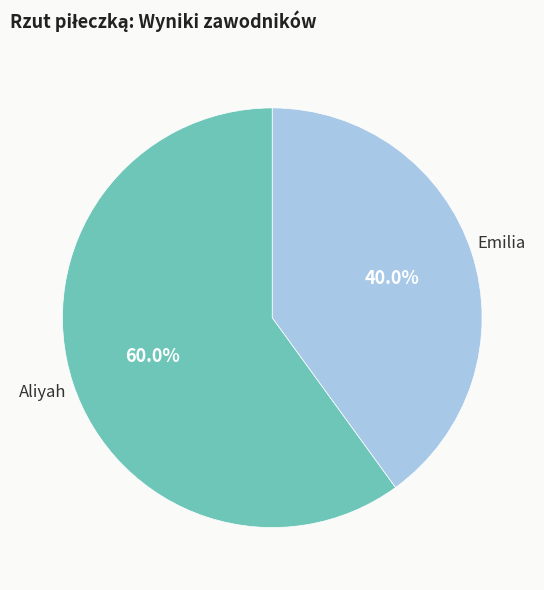

Is there a majority slice in this chart?

Yes